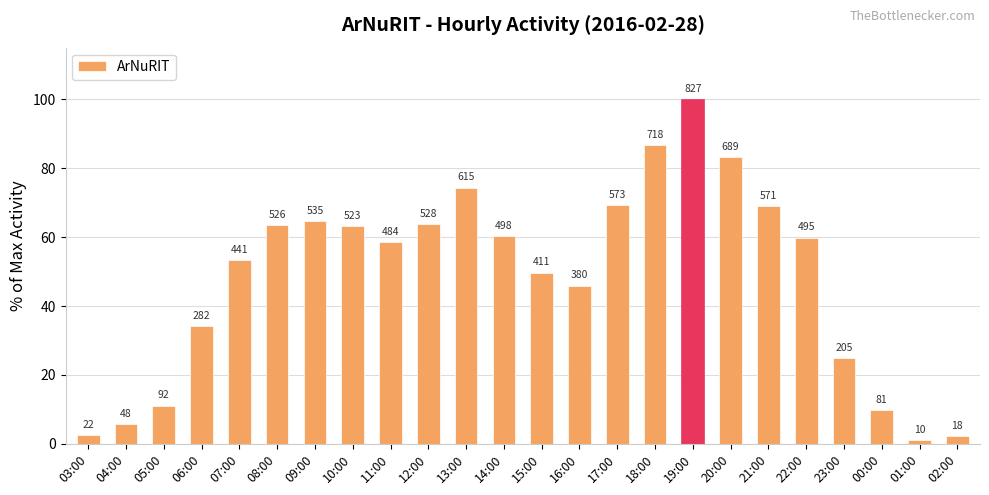

Does the chart contain any negative values?

No